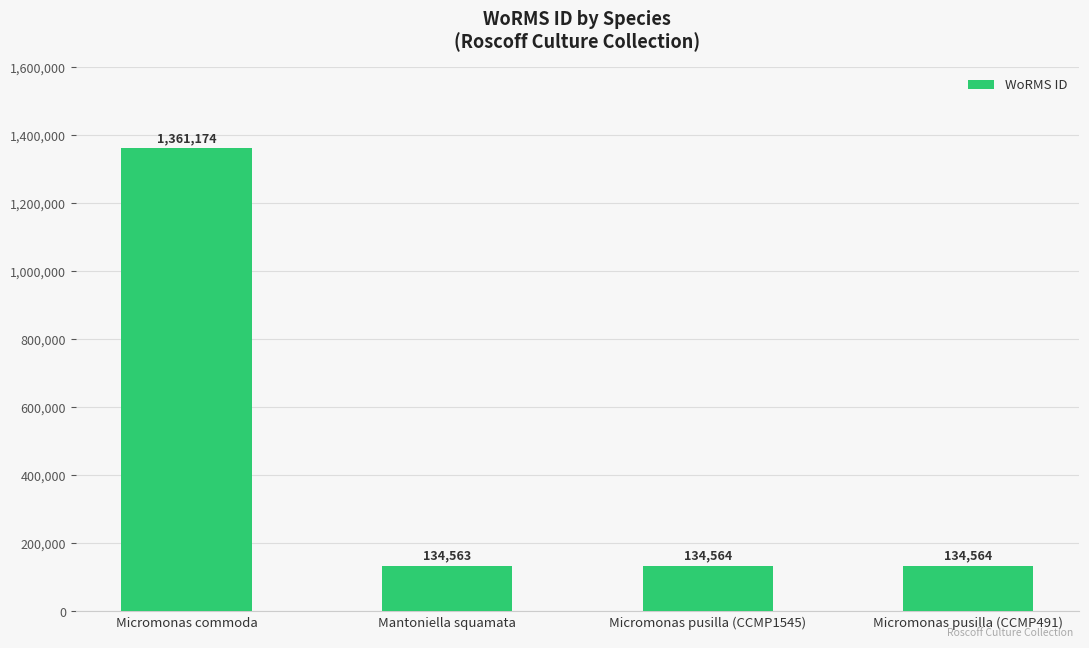

Reading left to right, extract all data points from this chart.

1361174	134563	134564	134564